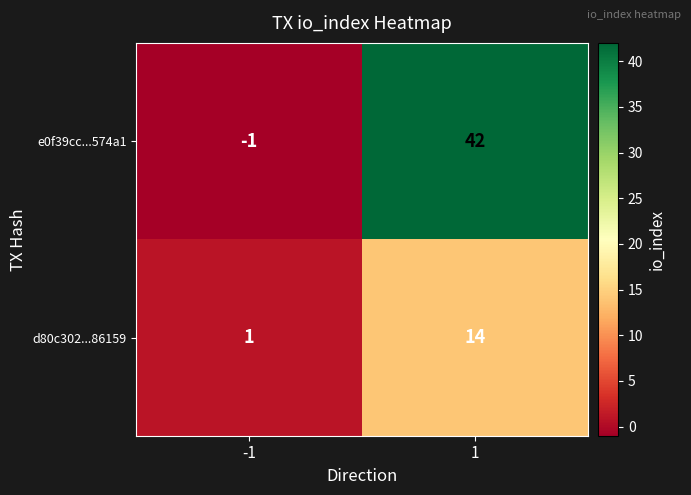

Which series has the largest total across all categories?

e0f39cc...574a1